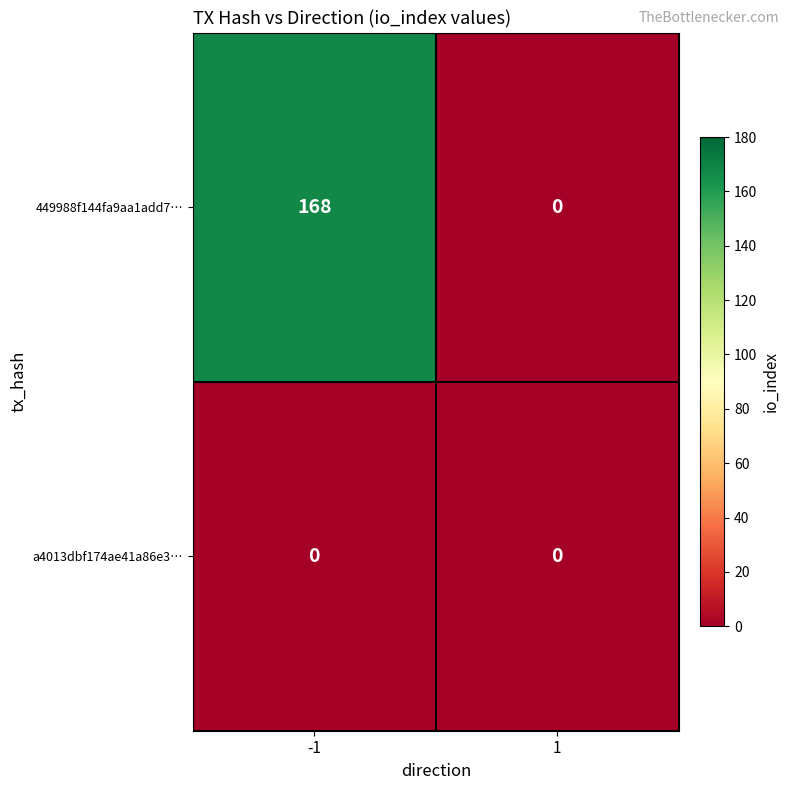

Which series has the widest spread of values?

449988f144fa9aa1add7…